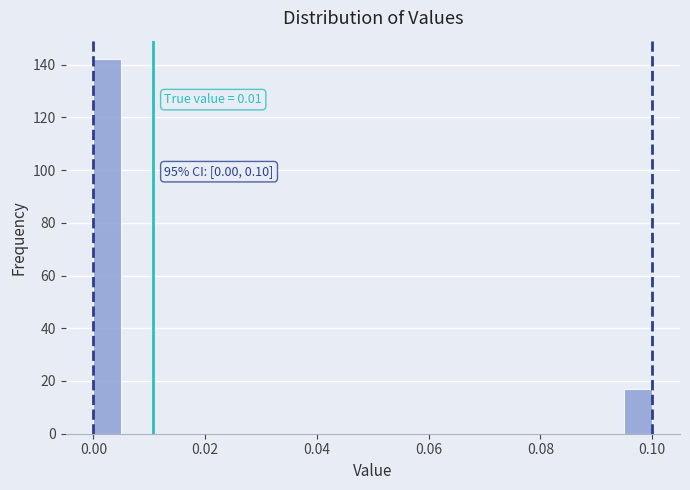

Around what value on the x-axis is the tallest bar? Give the approximate position of its centre, as read against the axis.

0.002